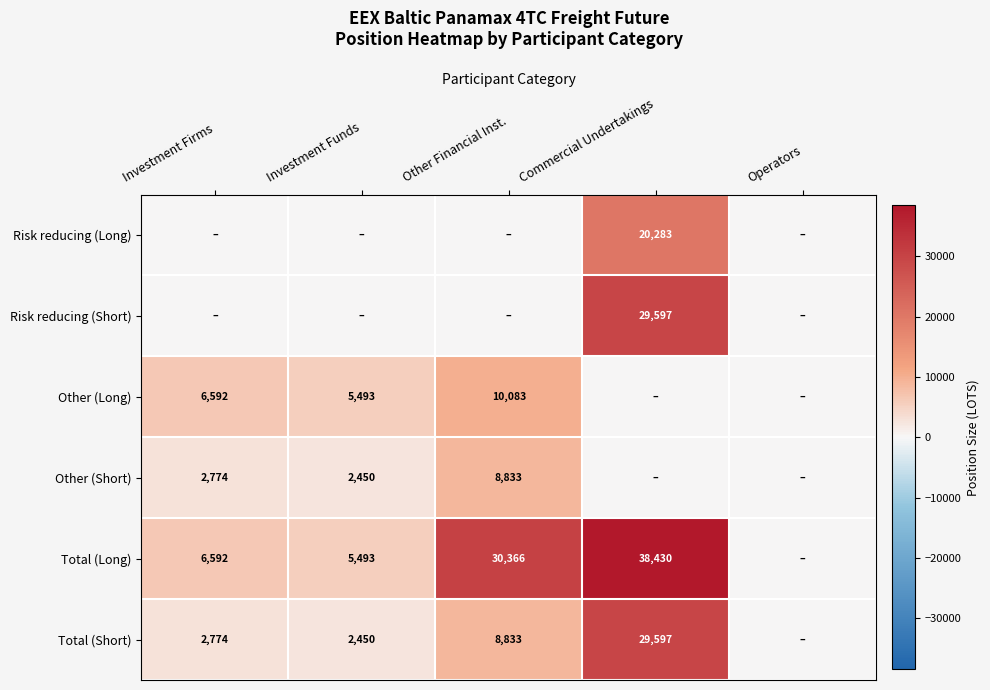

What is the sum of the Other (Long) values at Investment Funds and Other Financial Inst.?

15576